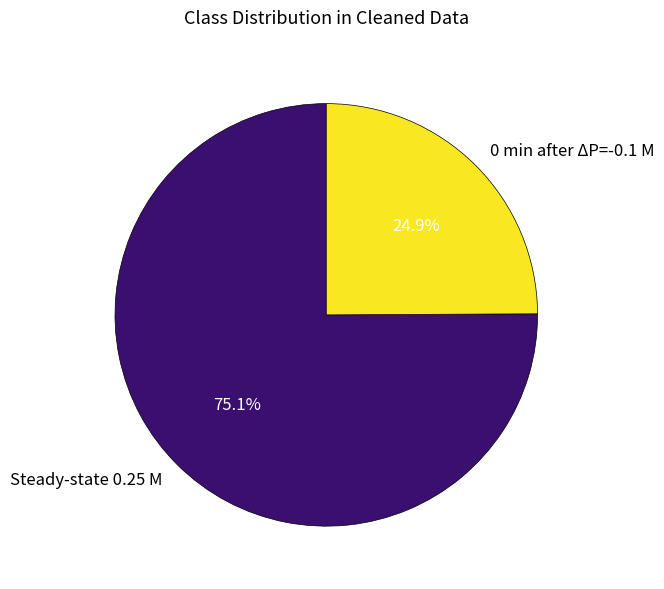

Between Steady-state 0.25 M and 0 min after ΔP=-0.1 M, which is larger?

Steady-state 0.25 M